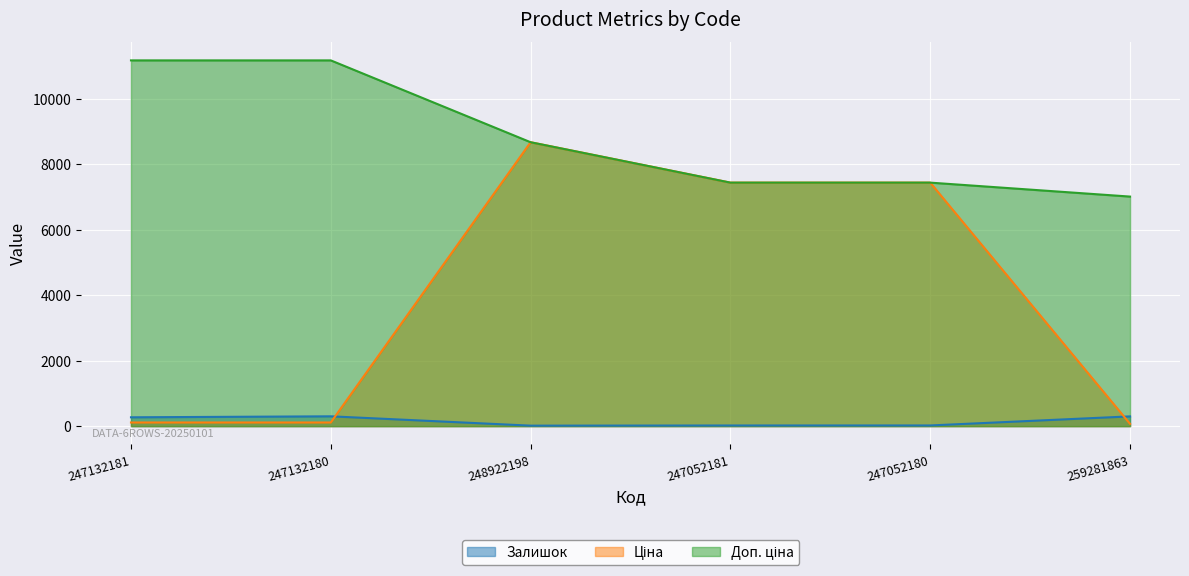

Reading left to right, list all the values displayed in this chart.

Залишок: 270.0	300.0	15.0	20.0	21.0	298.0
Ціна: 111.7	111.7	8669.7	7436.2	7436.2	70.1
Доп. ціна: 11169.0	11169.0	8669.7	7436.2	7436.2	7010.0